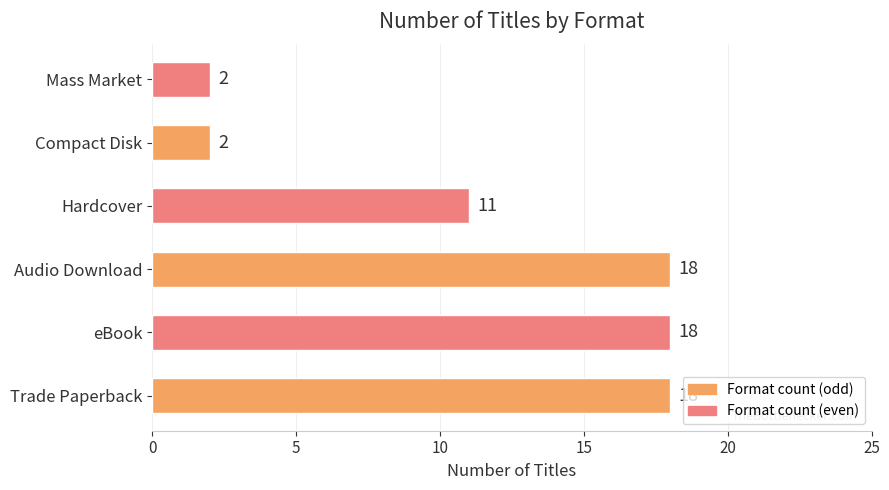

What is the change in value from Trade Paperback to Hardcover?

-7